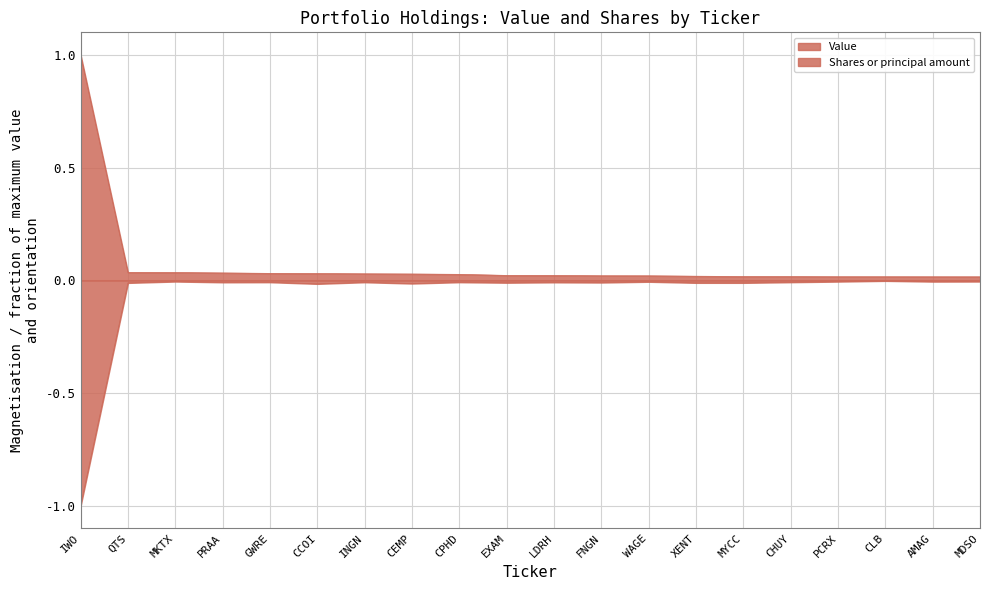

What is the sum of all Shares or principal amount values?

-1.2